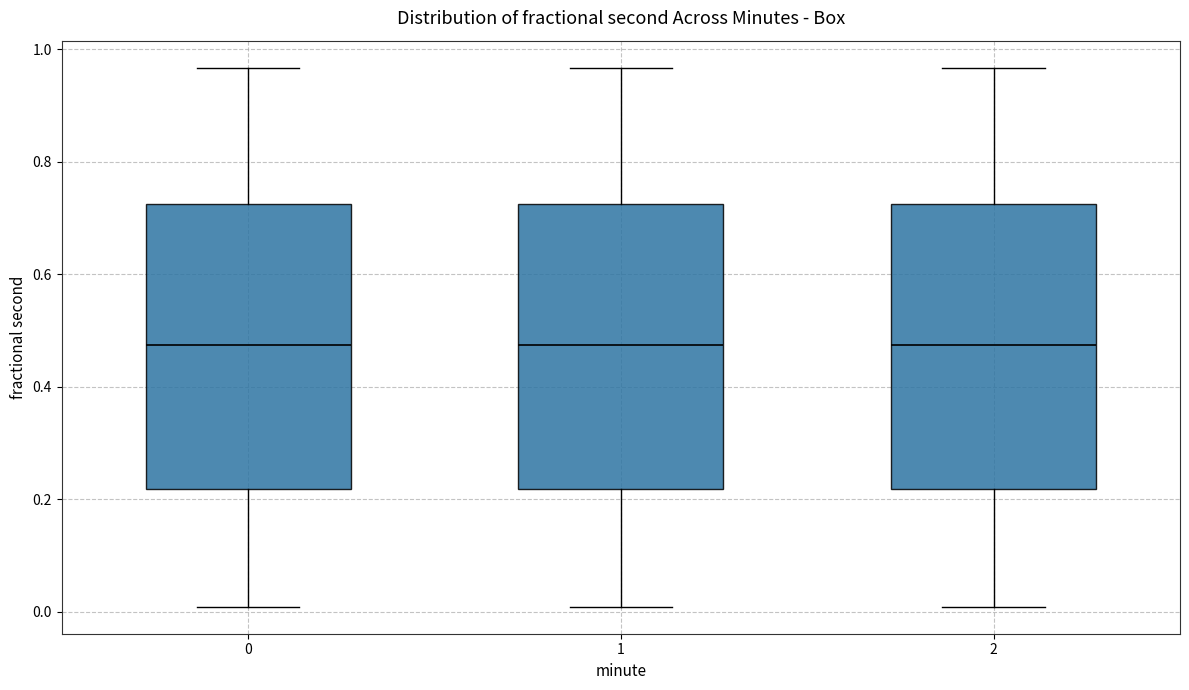

Where does the lower whisker of the box at x = 2 end on the y-axis? The values are not printed on the chart, so give them approximately, as read against the axis.

0.00